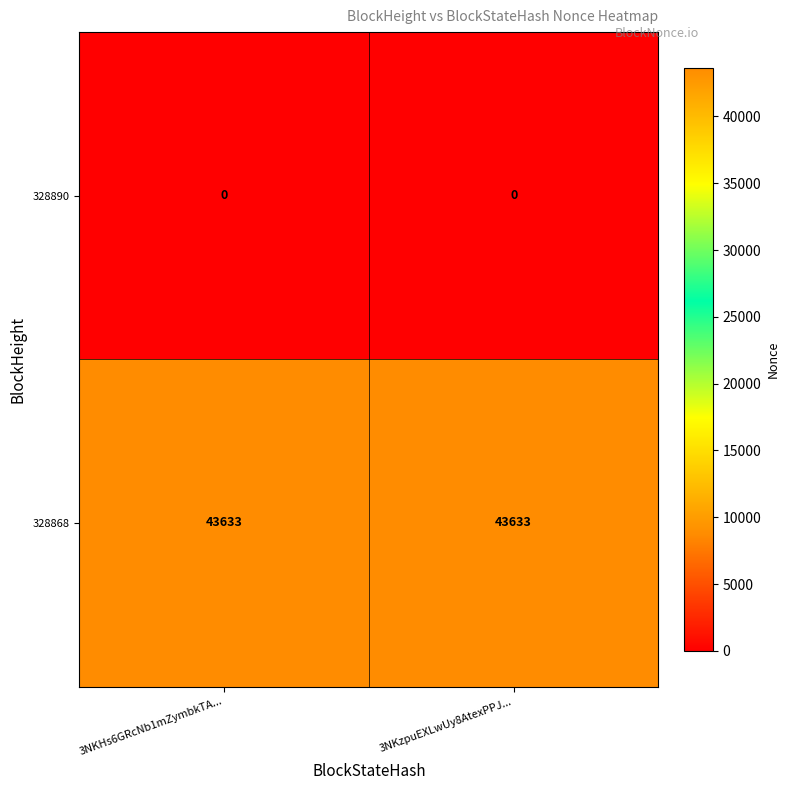

Count the number of categories in the chart.

2